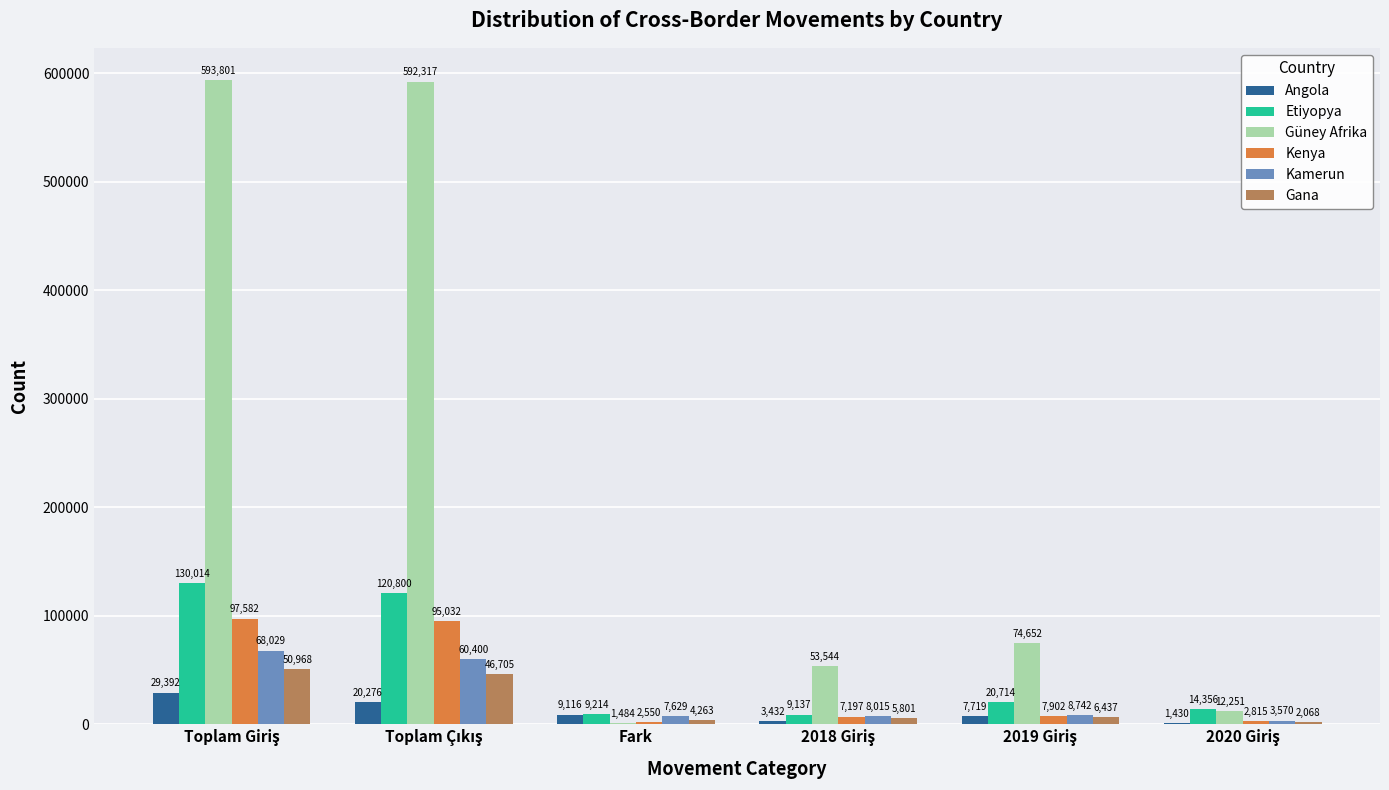

How many series are shown in this chart?

6